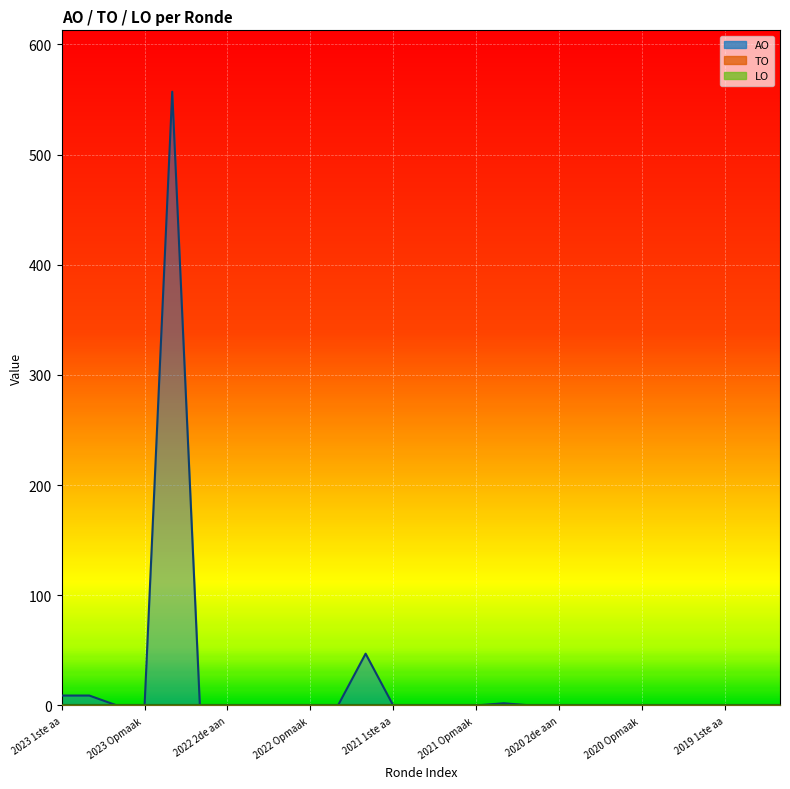

Reading left to right, transcribe all the data shown in this chart.

AO: 2023 1ste aanpassing goedgekeurd=9	2023 1ste aanpassing ontwerp=9	2023 Opmaak goedgekeurd=0	2023 Opmaak ontwerp=0	2022 uitvoering=557	2022 2de aanpassing goedgekeurd=0	2022 2de aanpassing ontwerp=0	2022 1ste aanpassing goedgekeurd=0	2022 1ste aanpassing ontwerp=0	2022 Opmaak goedgekeurd=0	2022 Opmaak ontwerp=0	2021 uitvoering=47	2021 1ste aanpassing goedgekeurd=0	2021 1ste aanpassing ontwerp=0	2021 Opmaak goedgekeurd=0	2021 Opmaak ontwerp=0	2020 uitvoering=2	2020 2de aanpassing goedgekeurd=0	2020 2de aanpassing ontwerp=0	2020 1ste aanpassing goedgekeurd=0	2020 1ste aanpassing ontwerp=0	2020 Opmaak goedgekeurd=0	2020 Opmaak ontwerp=0	2019 1ste aanpassing goedgekeurd=0	2019 1ste aanpassing ontwerp=0	2019 opmaak goedgekeurd=0	2019 opmaak ontwerp=0
TO: 2023 1ste aanpassing goedgekeurd=0	2023 1ste aanpassing ontwerp=0	2023 Opmaak goedgekeurd=0	2023 Opmaak ontwerp=0	2022 uitvoering=0	2022 2de aanpassing goedgekeurd=0	2022 2de aanpassing ontwerp=0	2022 1ste aanpassing goedgekeurd=0	2022 1ste aanpassing ontwerp=0	2022 Opmaak goedgekeurd=0	2022 Opmaak ontwerp=0	2021 uitvoering=0	2021 1ste aanpassing goedgekeurd=0	2021 1ste aanpassing ontwerp=0	2021 Opmaak goedgekeurd=0	2021 Opmaak ontwerp=0	2020 uitvoering=0	2020 2de aanpassing goedgekeurd=0	2020 2de aanpassing ontwerp=0	2020 1ste aanpassing goedgekeurd=0	2020 1ste aanpassing ontwerp=0	2020 Opmaak goedgekeurd=0	2020 Opmaak ontwerp=0	2019 1ste aanpassing goedgekeurd=0	2019 1ste aanpassing ontwerp=0	2019 opmaak goedgekeurd=0	2019 opmaak ontwerp=0
LO: 2023 1ste aanpassing goedgekeurd=0	2023 1ste aanpassing ontwerp=0	2023 Opmaak goedgekeurd=0	2023 Opmaak ontwerp=0	2022 uitvoering=0	2022 2de aanpassing goedgekeurd=0	2022 2de aanpassing ontwerp=0	2022 1ste aanpassing goedgekeurd=0	2022 1ste aanpassing ontwerp=0	2022 Opmaak goedgekeurd=0	2022 Opmaak ontwerp=0	2021 uitvoering=0	2021 1ste aanpassing goedgekeurd=0	2021 1ste aanpassing ontwerp=0	2021 Opmaak goedgekeurd=0	2021 Opmaak ontwerp=0	2020 uitvoering=0	2020 2de aanpassing goedgekeurd=0	2020 2de aanpassing ontwerp=0	2020 1ste aanpassing goedgekeurd=0	2020 1ste aanpassing ontwerp=0	2020 Opmaak goedgekeurd=0	2020 Opmaak ontwerp=0	2019 1ste aanpassing goedgekeurd=0	2019 1ste aanpassing ontwerp=0	2019 opmaak goedgekeurd=0	2019 opmaak ontwerp=0